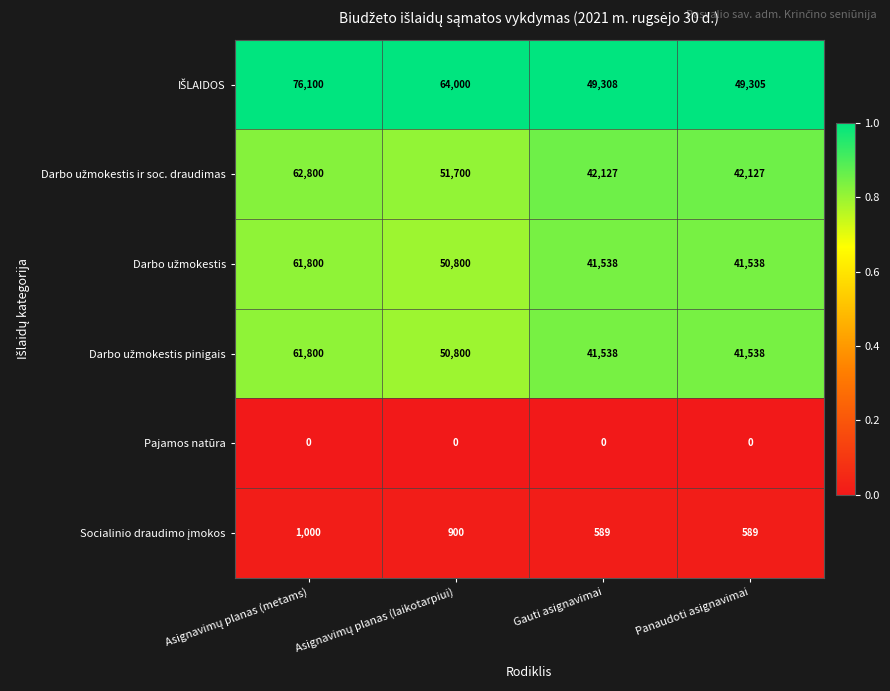

What is the total value across all series at Panaudoti asignavimai?

175097